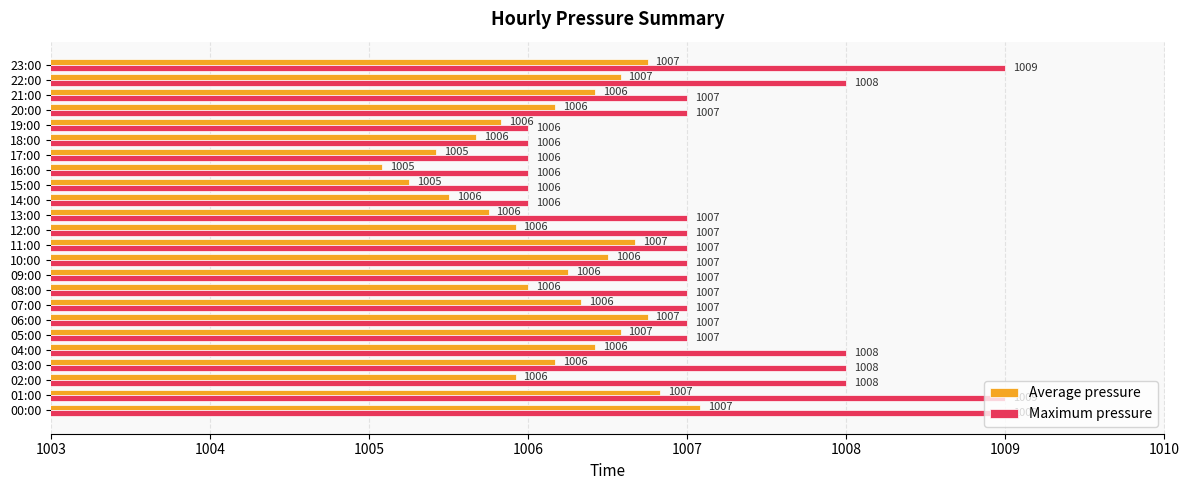

What is the approximate value of Maximum pressure at 10:00?

1007.0